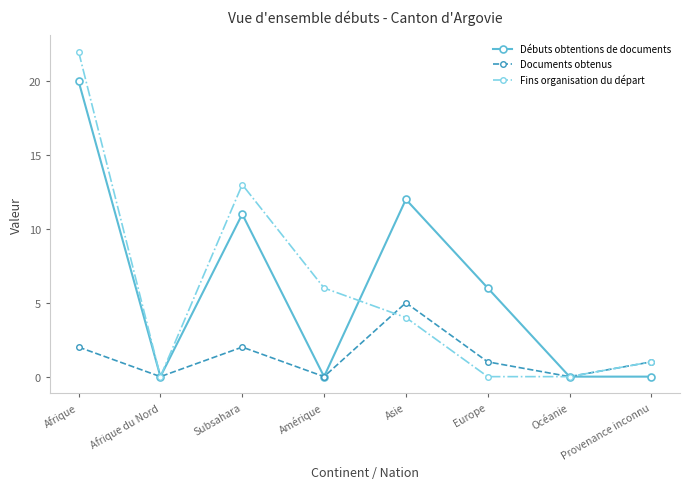

Where does the Fins organisation du départ series first go above 4?

Afrique